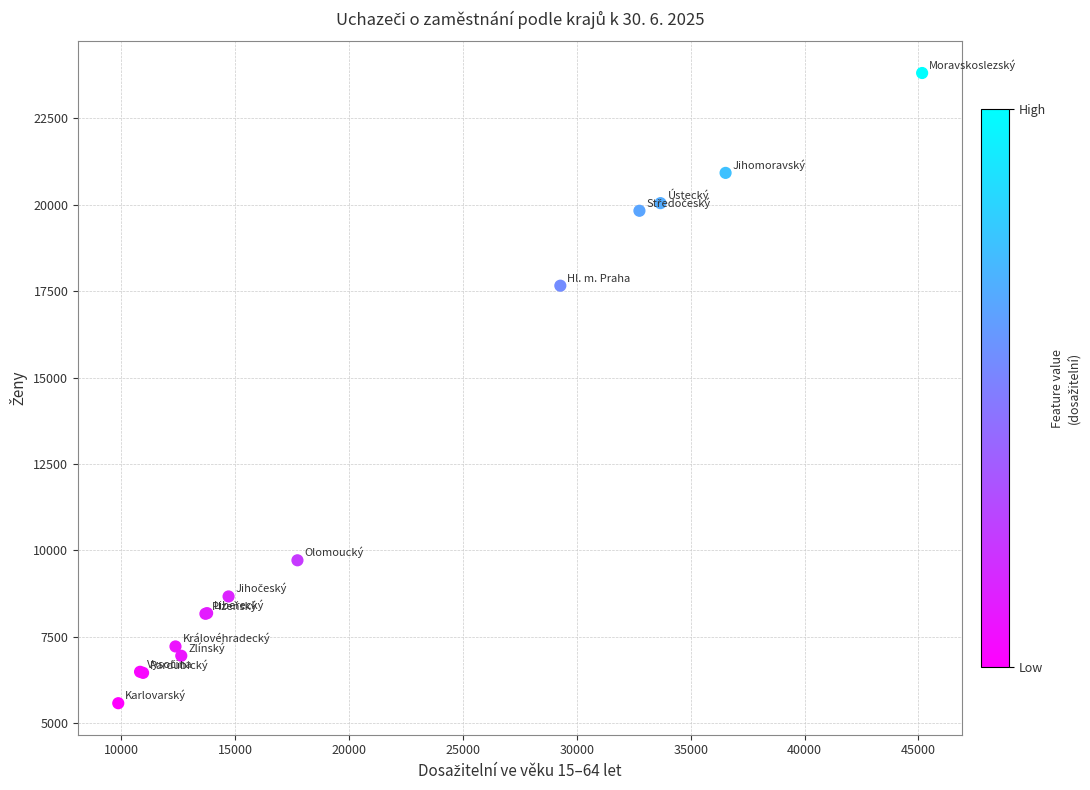

What Y value in the scatter plot is closest to 14694?

17657